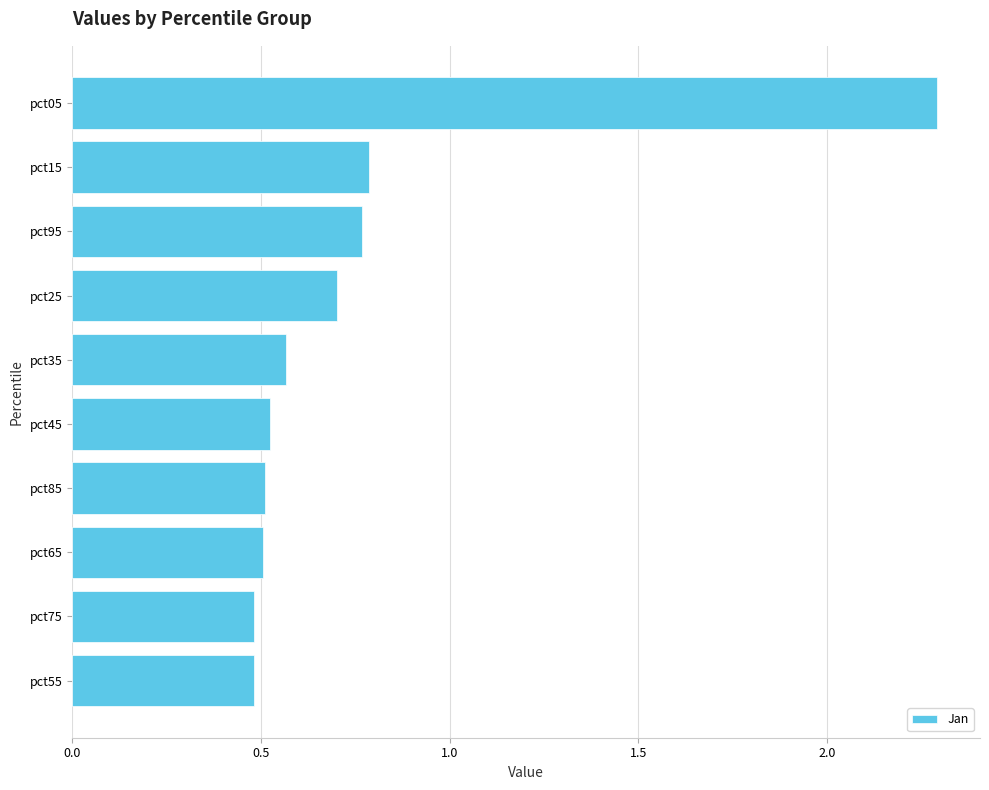

How many bars are there in total?

10